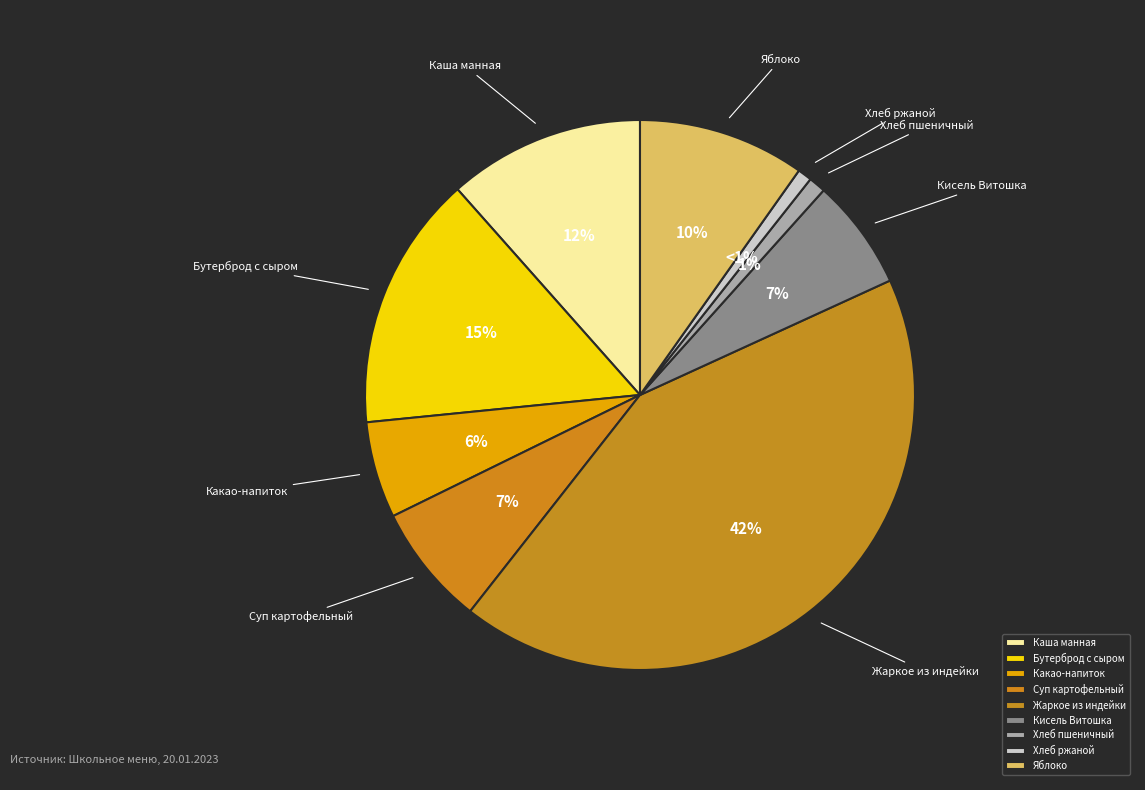

Is there any slice that represents more than half of the pie?

No